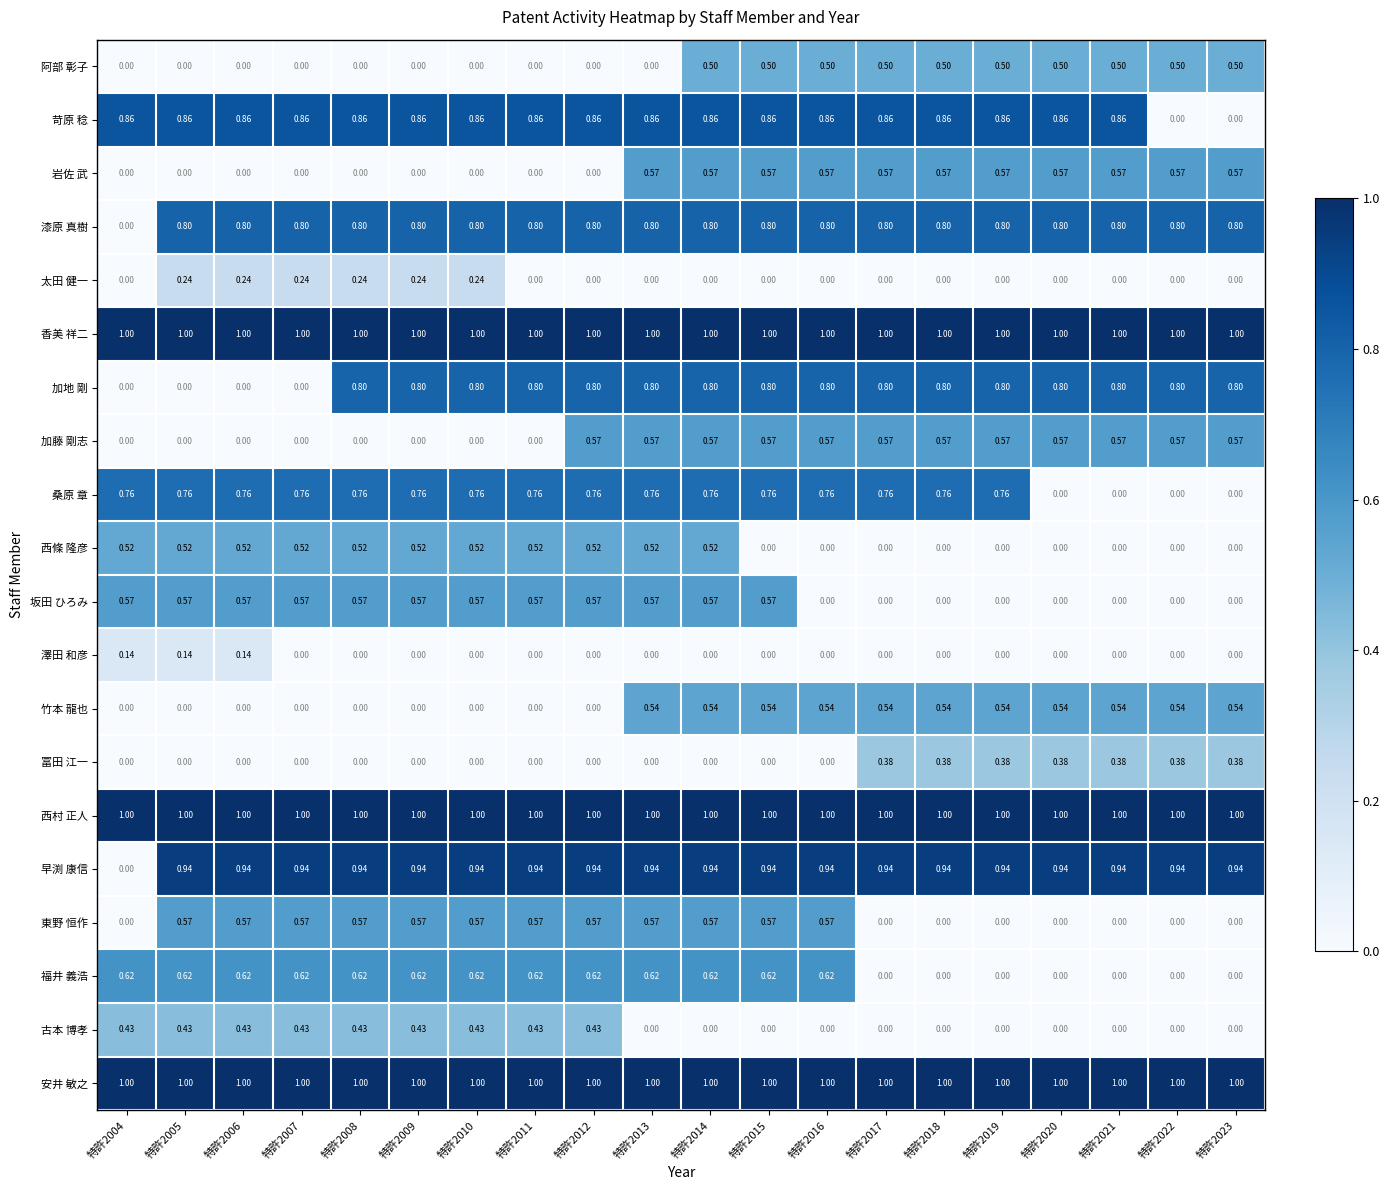

Is the value of 漆原 真樹 at 特許2004 greater than the value of 安井 敏之 at 特許2021?

No